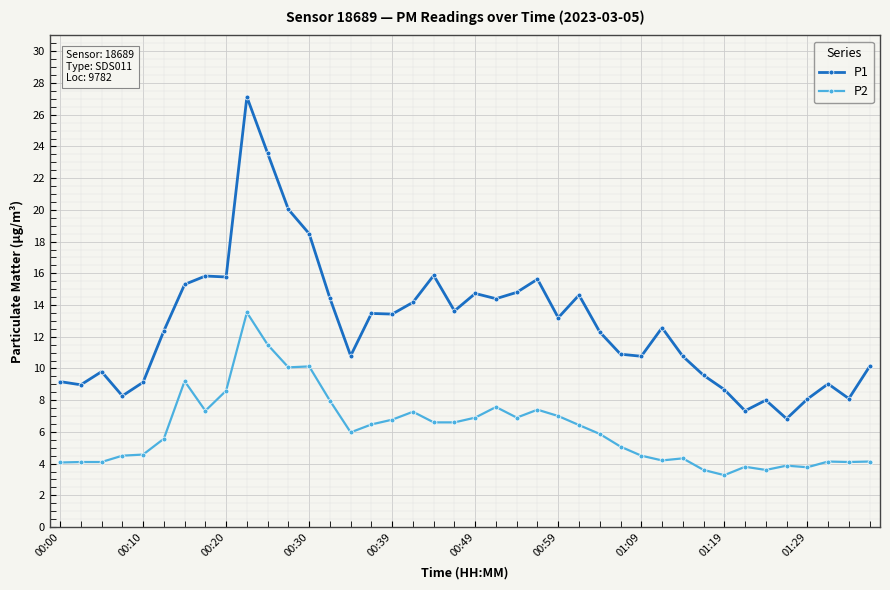

Which series has the widest spread of values?

P1